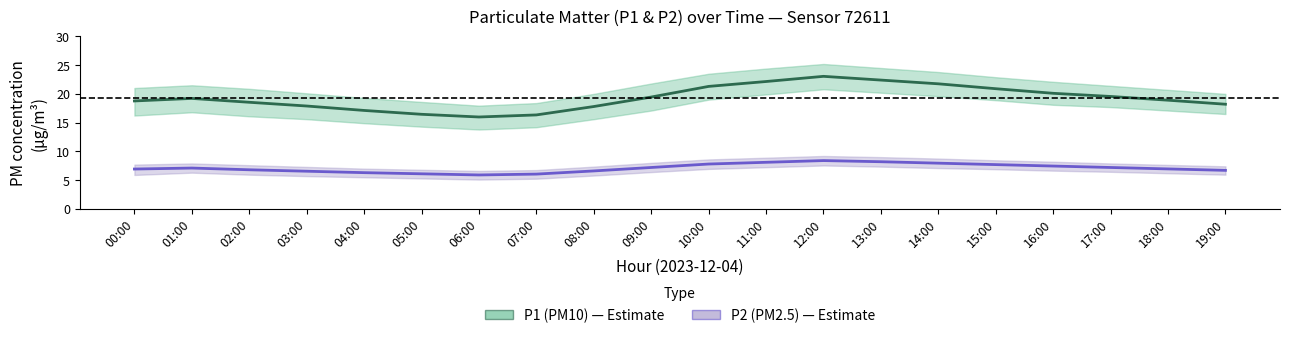

List the series in order of their peak value, highest first.

P1 (PM10), P2 (PM2.5)